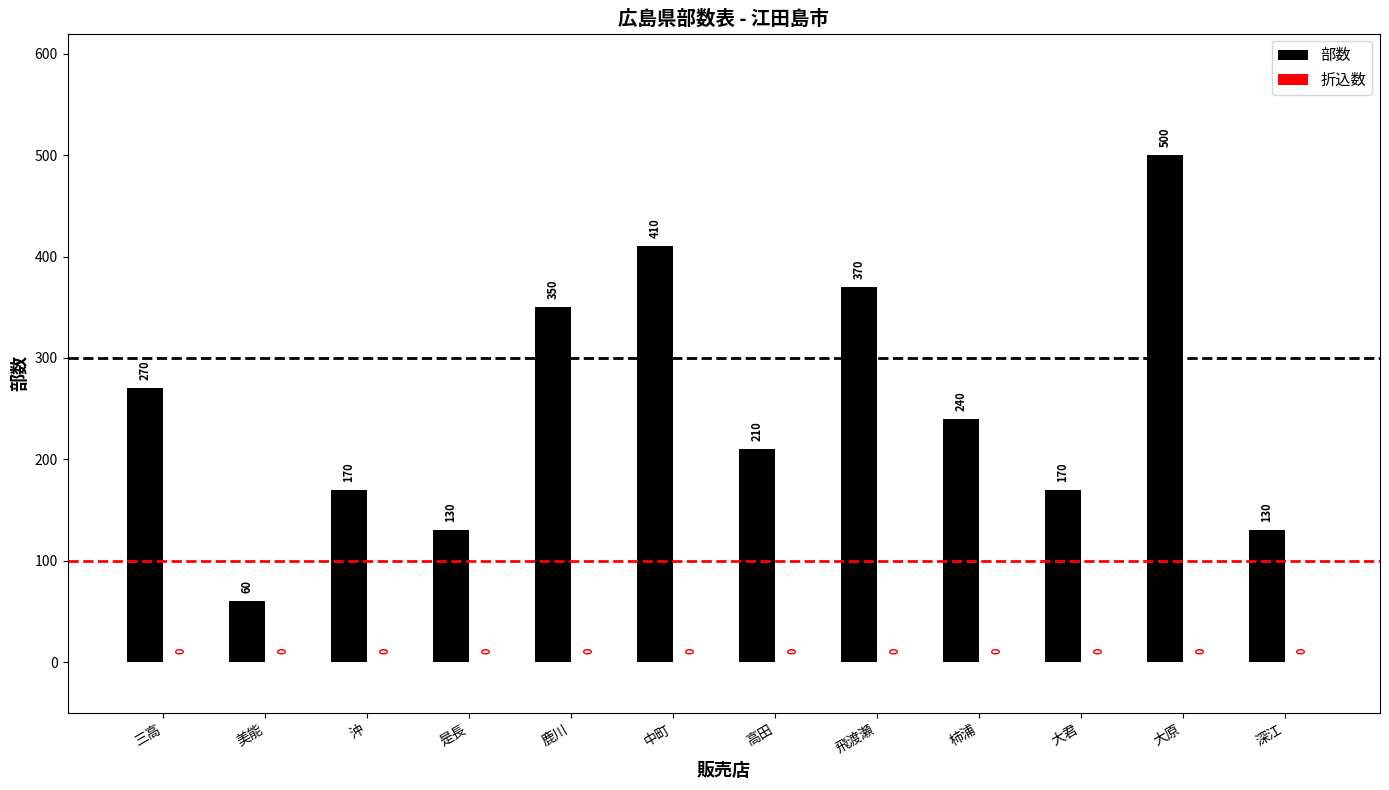

Between 美能 and 大君, which is larger?

大君